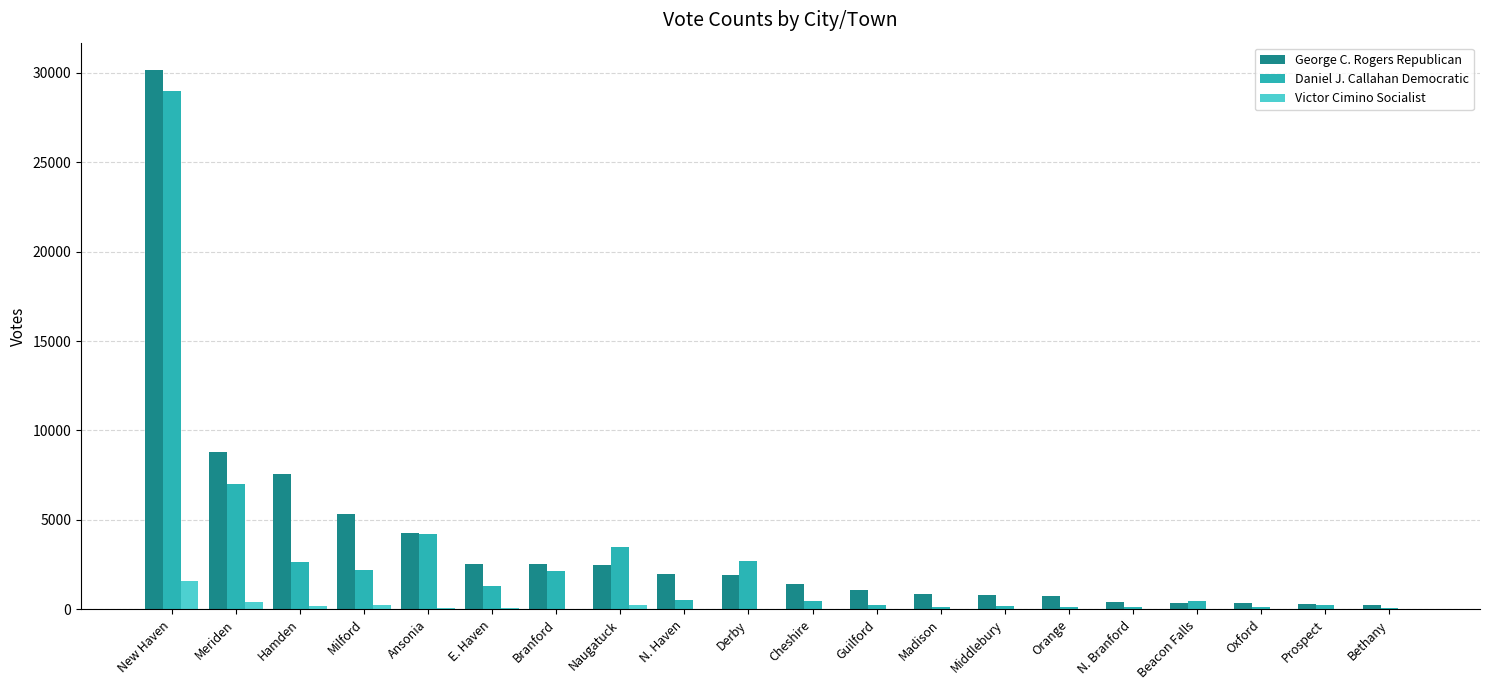

At which label does Daniel J. Callahan Democratic reach its peak?

New Haven